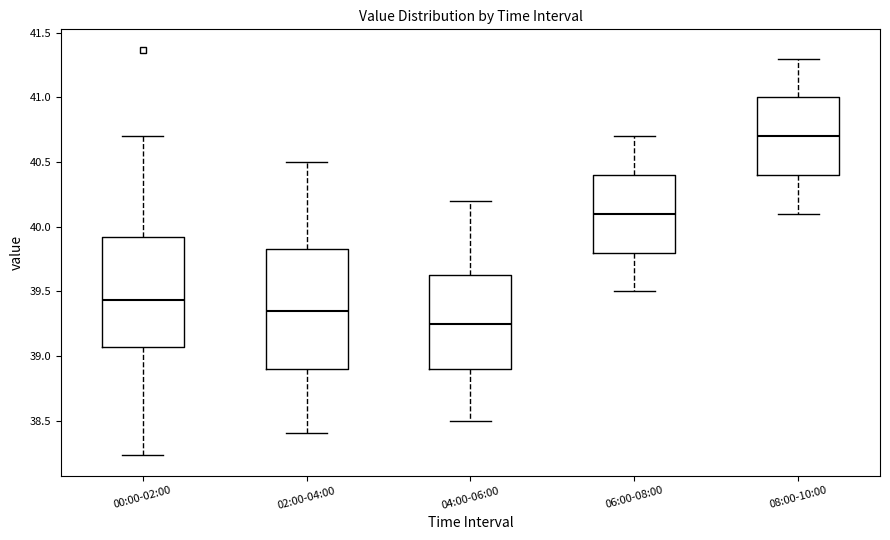

Which box is the tallest, from its lower edge to its upper edge?

02:00-04:00